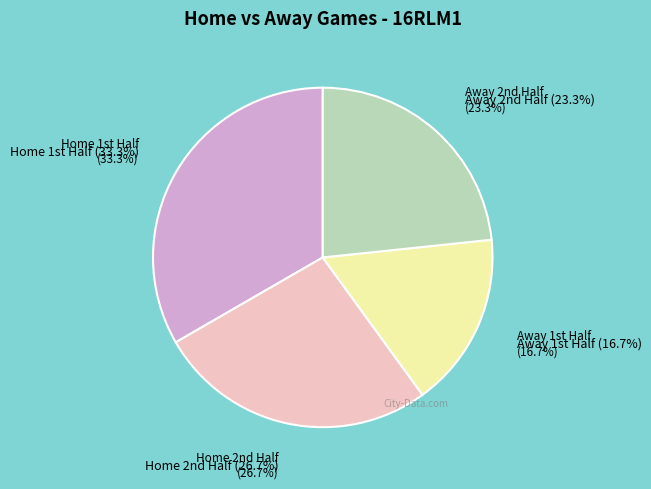

True or false: h accounts for 1% of the total.

False